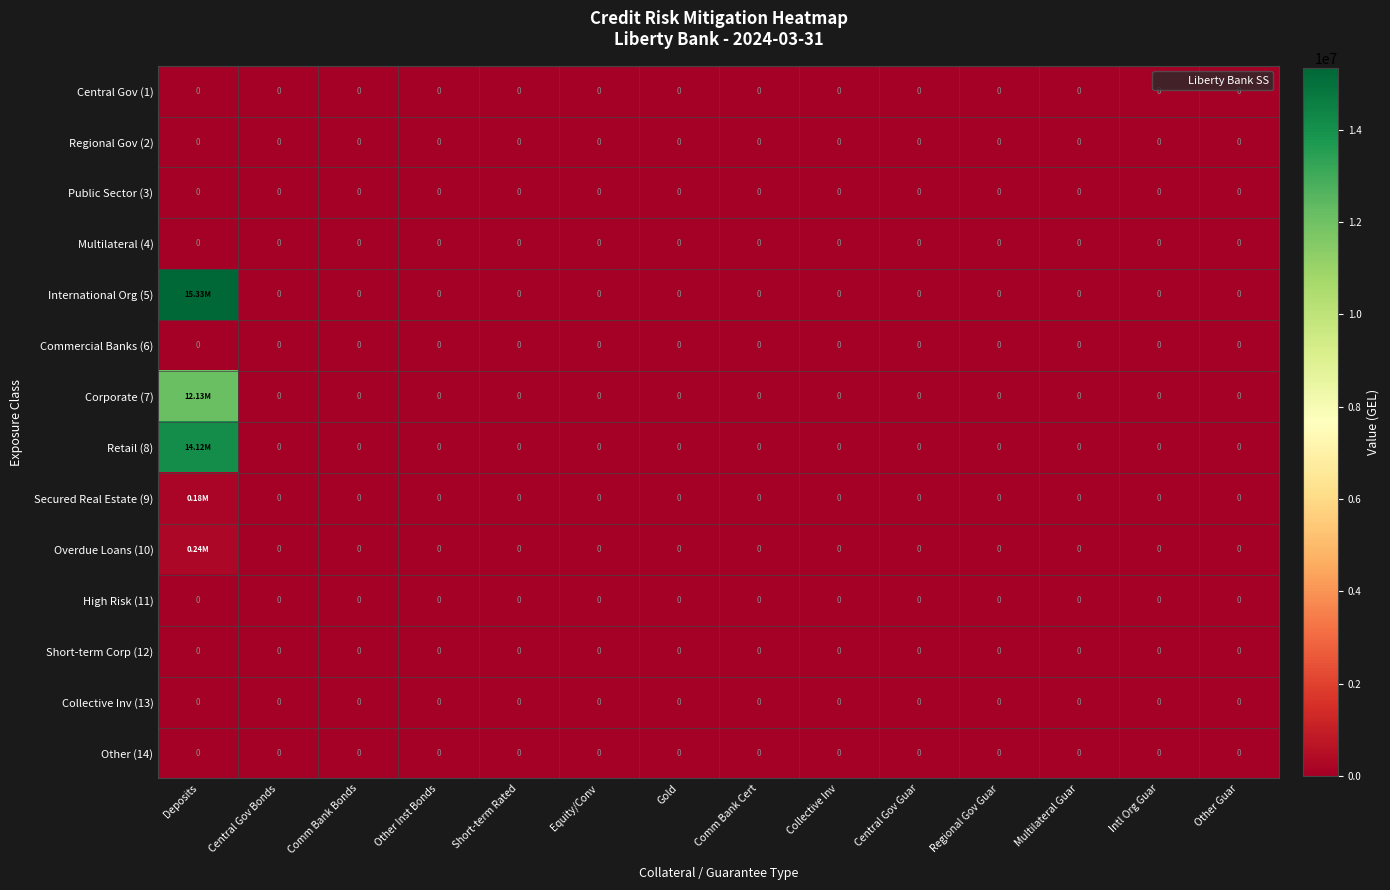

At which category does the chart reach its peak across all series?

Deposits